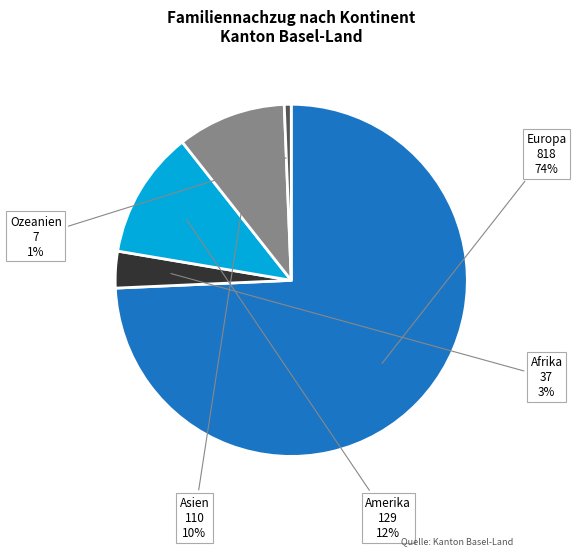

To the nearest percent, what is the average slice percentage?

20%